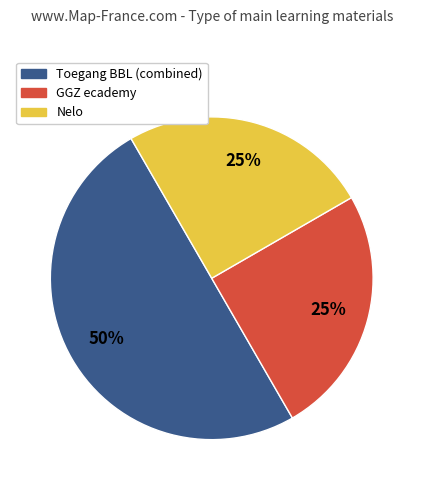

To the nearest percent, what percentage of the pie is Nelo?

25%